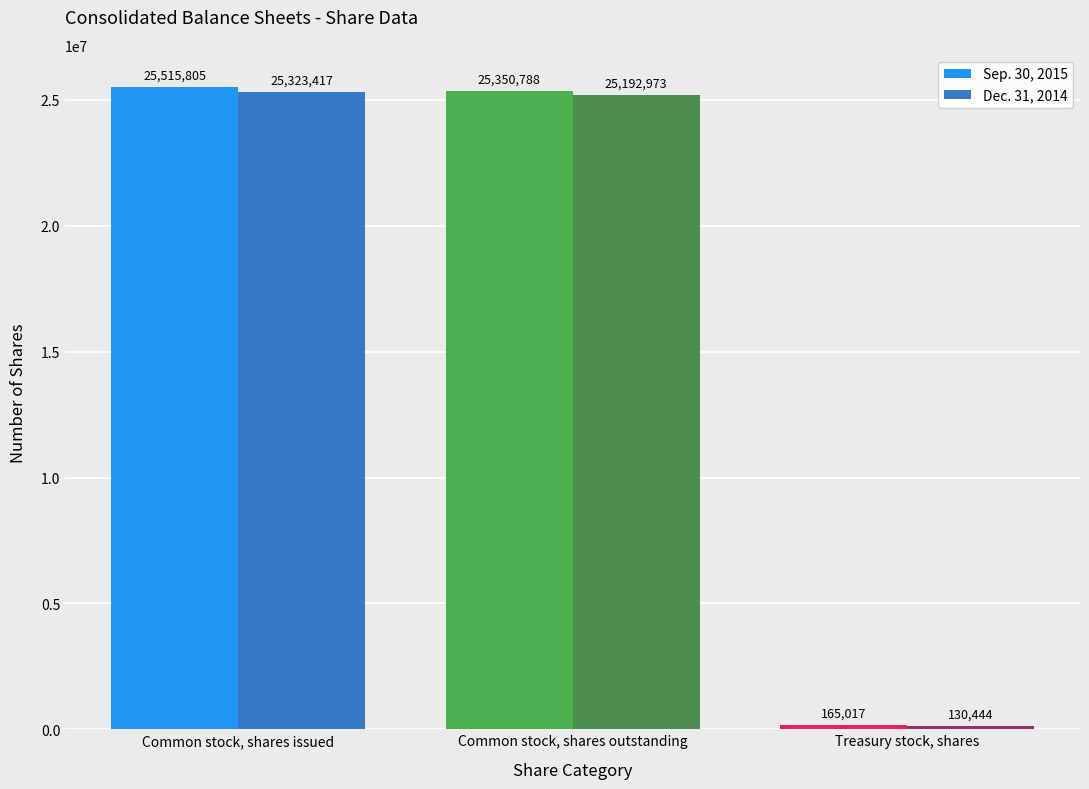

What is the average value of the Sep. 30, 2015 series?

17010537